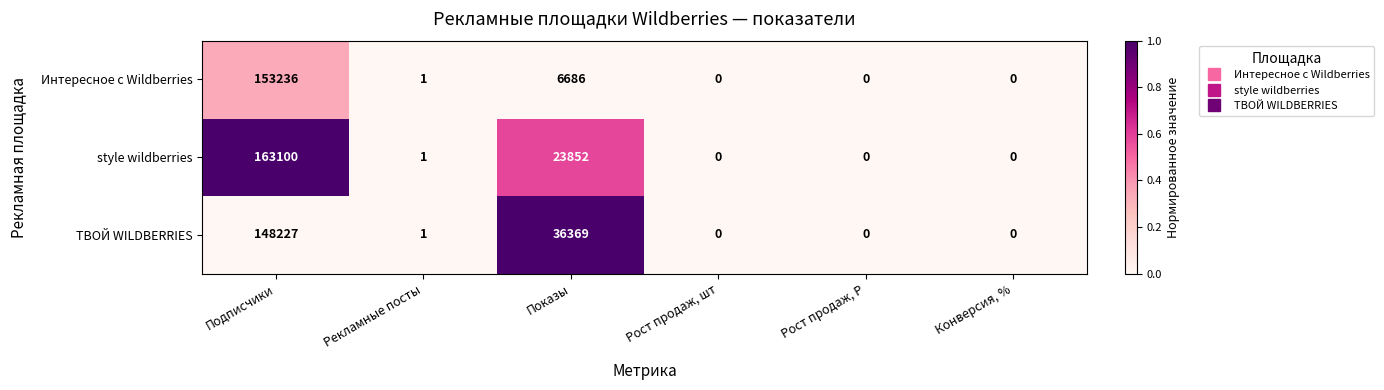

The value of style wildberries at Конверсия, % is 84733. True or false?

False